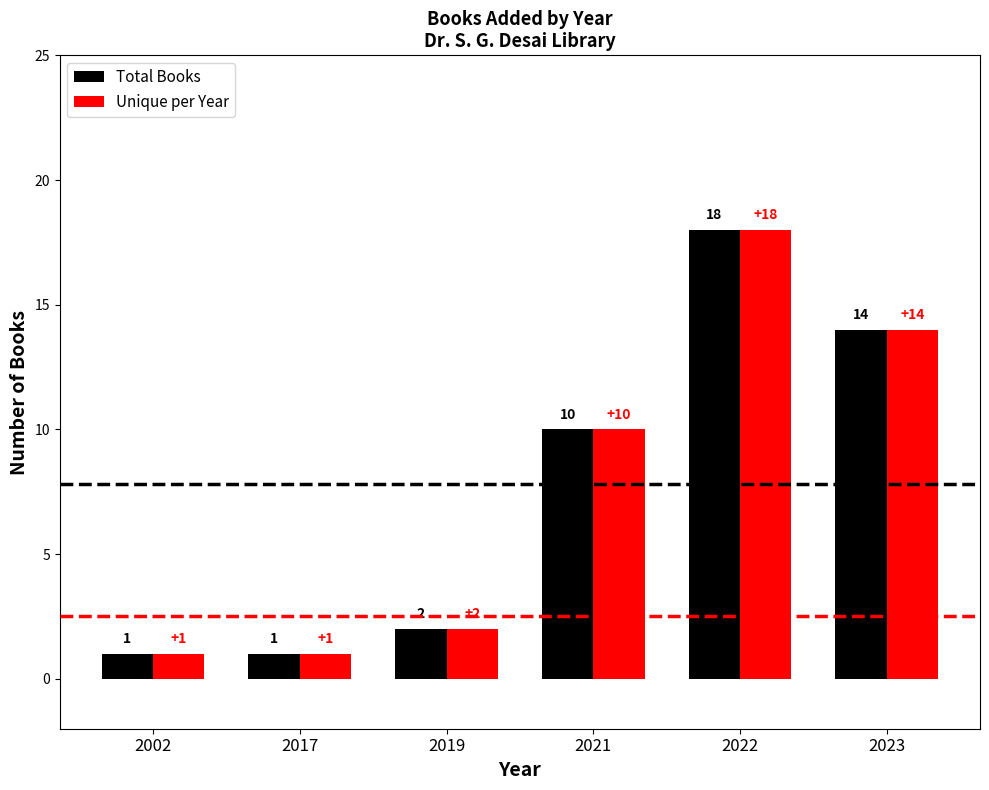

The Total Books series shows 0 at 2017. True or false?

False